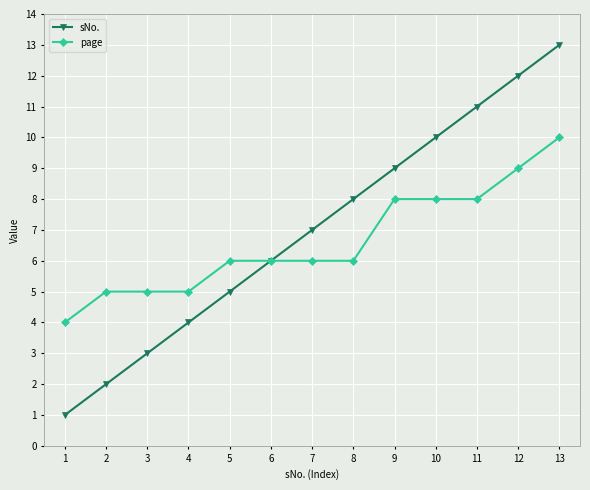

Which series changed the most between 2 and 10?

sNo.